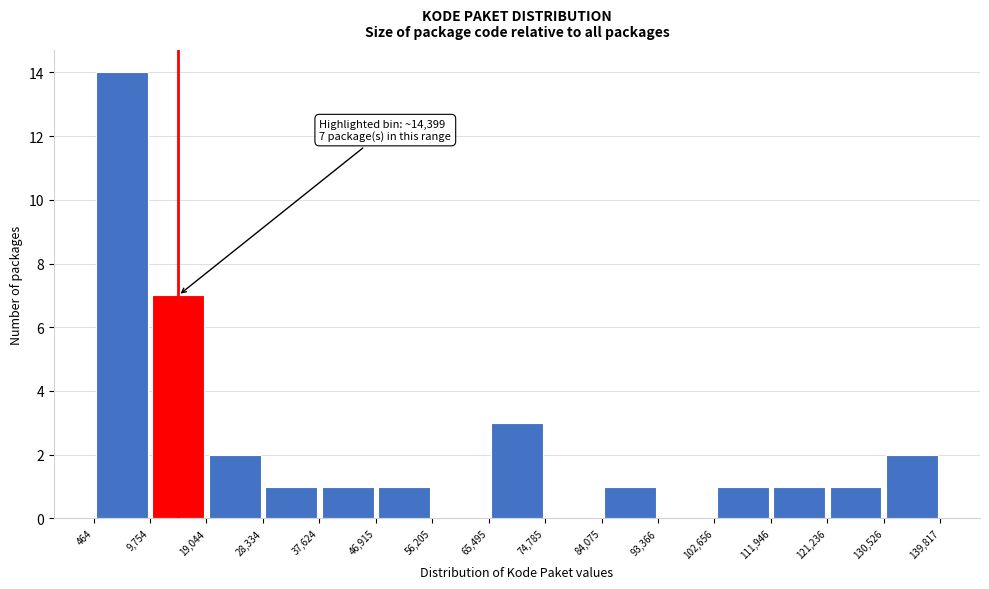

Which range on the x-axis has the tallest bar?

464 to 9,754